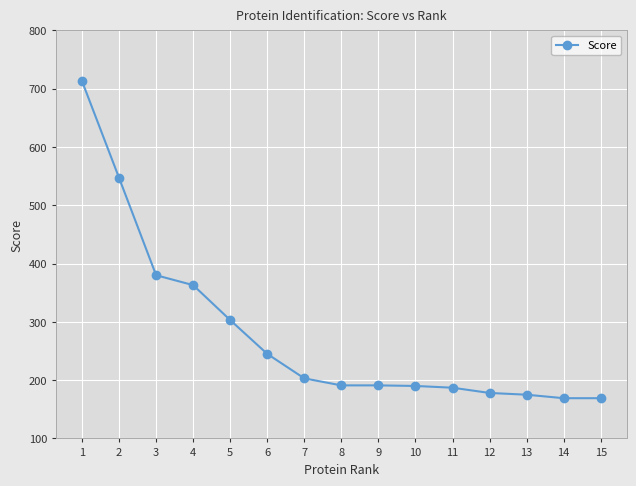

Approximately how many times larger is the value at 13 compared to 1?

0.2